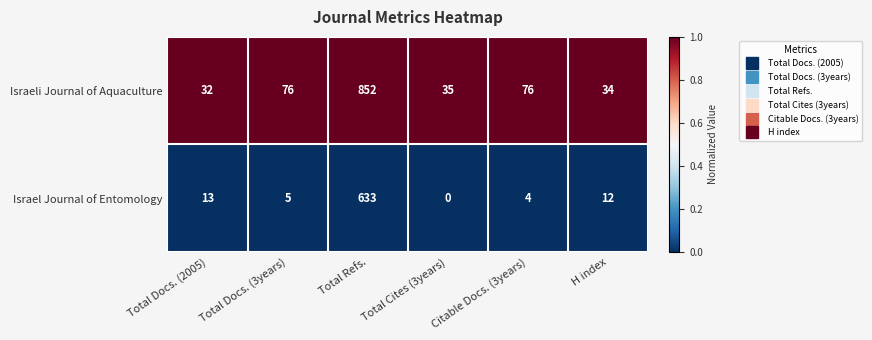

How many series are shown in this chart?

2